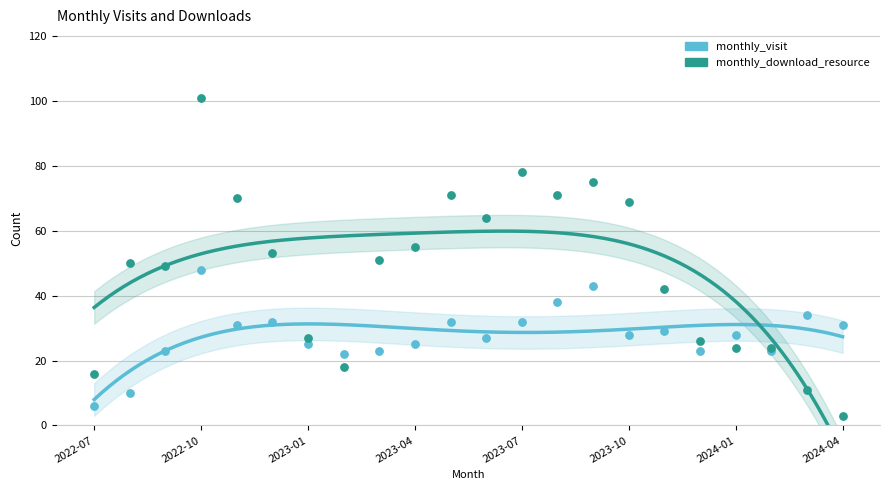

Which series has the widest spread of Y values?

monthly_download_resource